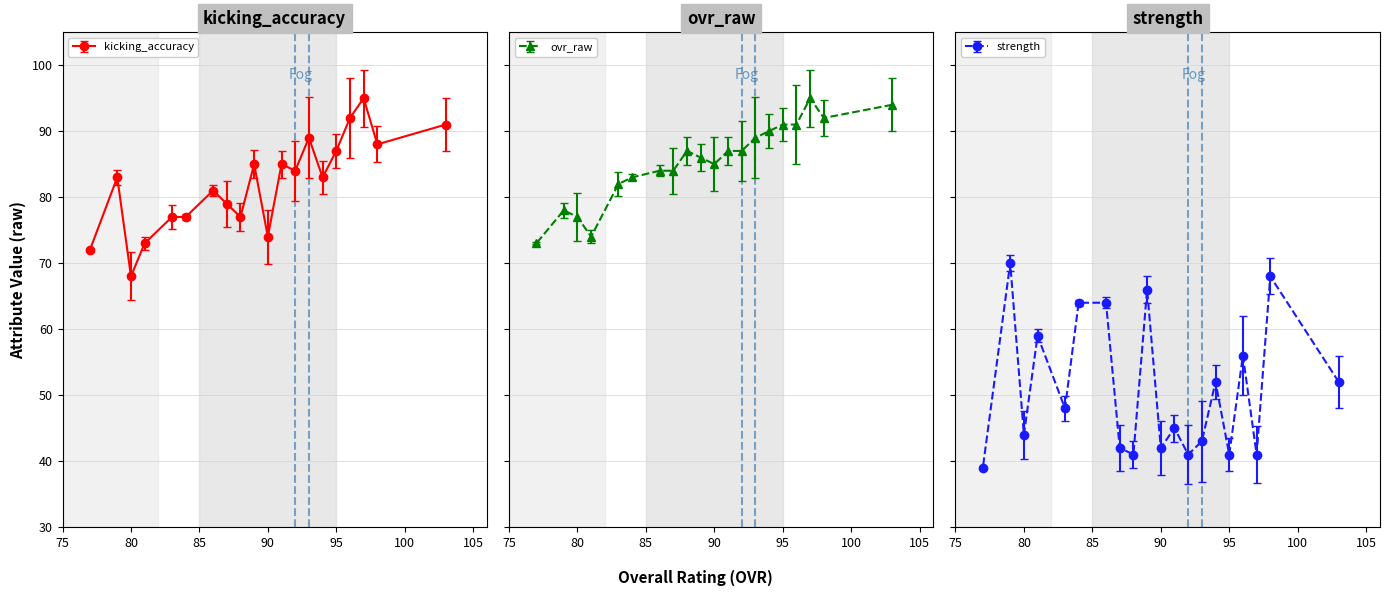

True or false: kicking_accuracy has a value of 138 at 98.

False